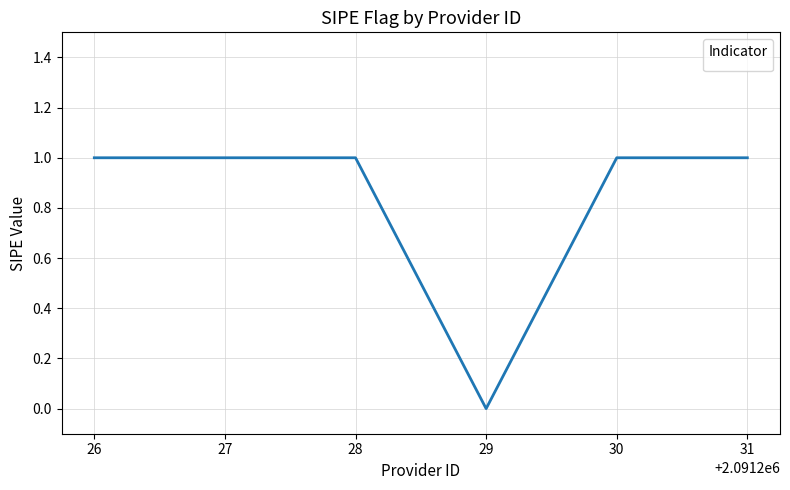

True or false: the data shows 1 at 30.

True